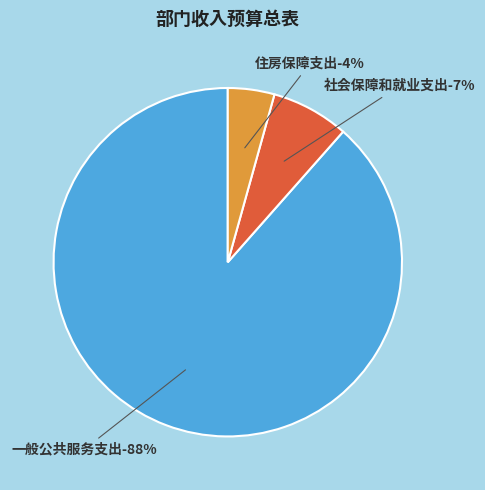

Which category has the biggest portion of the pie?

一般公共服务支出